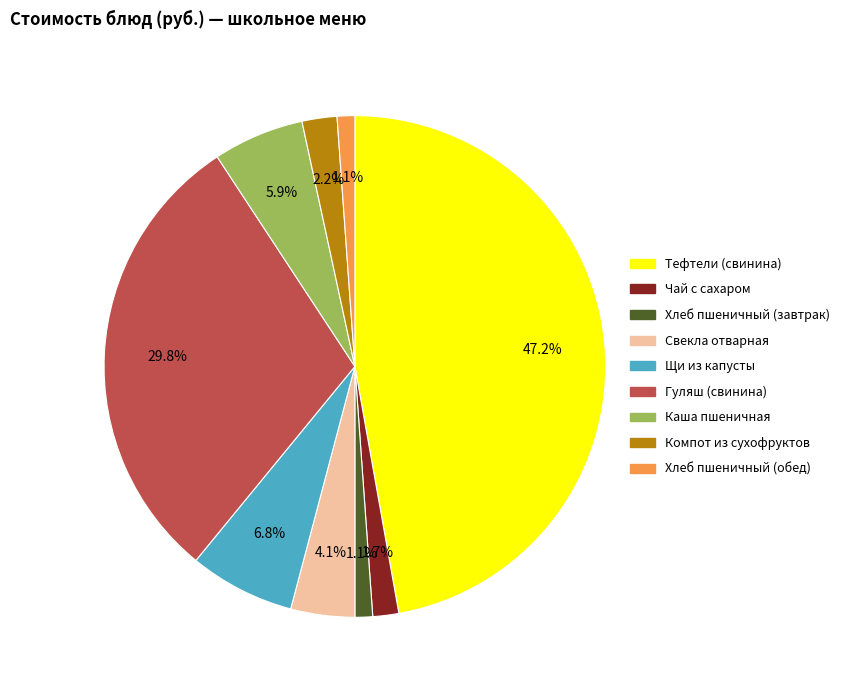

The Компот из сухофруктов slice represents 2% of the pie. True or false?

True